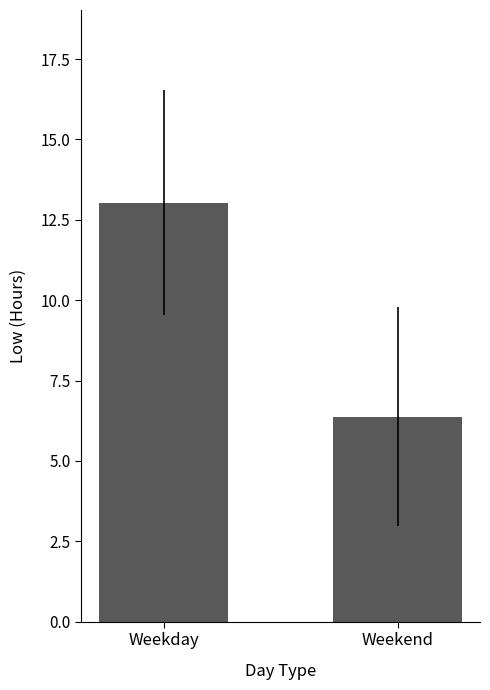

The chart shows a value of 3.2 at Weekend. True or false?

False